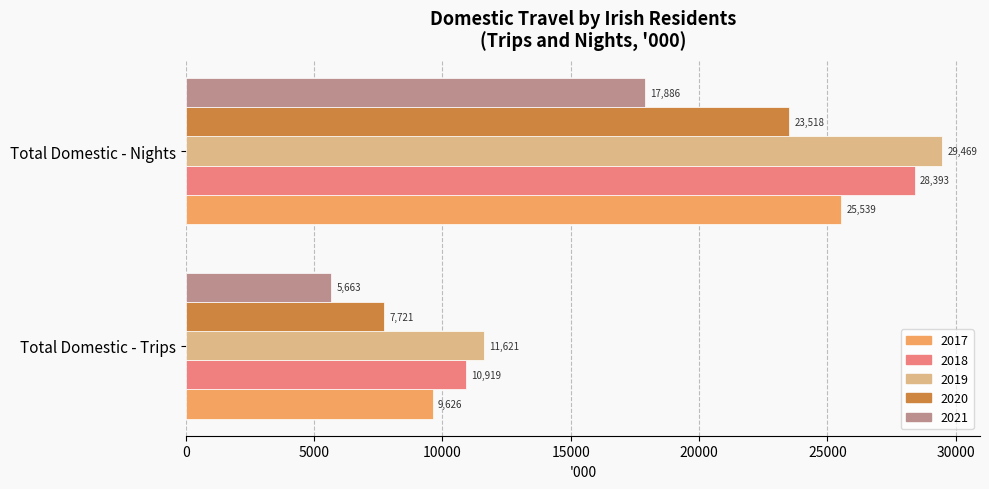

How many values in the 2021 series exceed 17886?

1